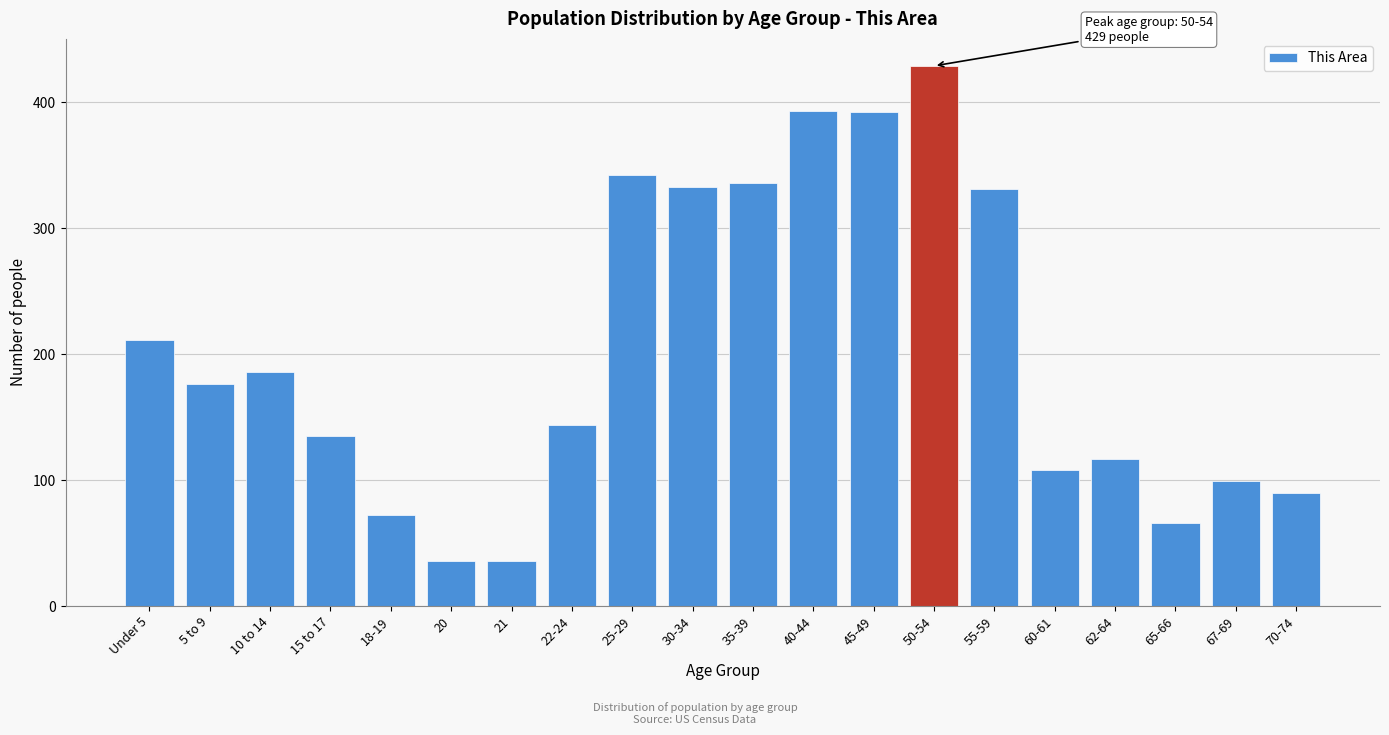

What is the label of the 17th bar from the right?

15 to 17